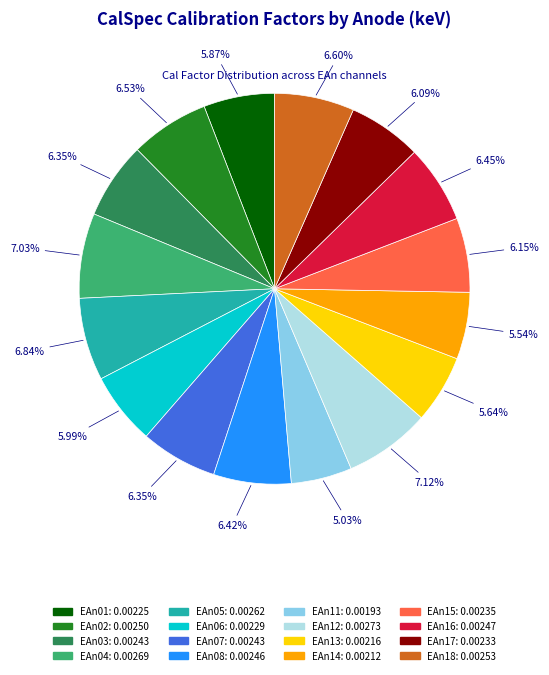

To the nearest percent, what is the combined percentage of EAn04 and EAn14?

13%